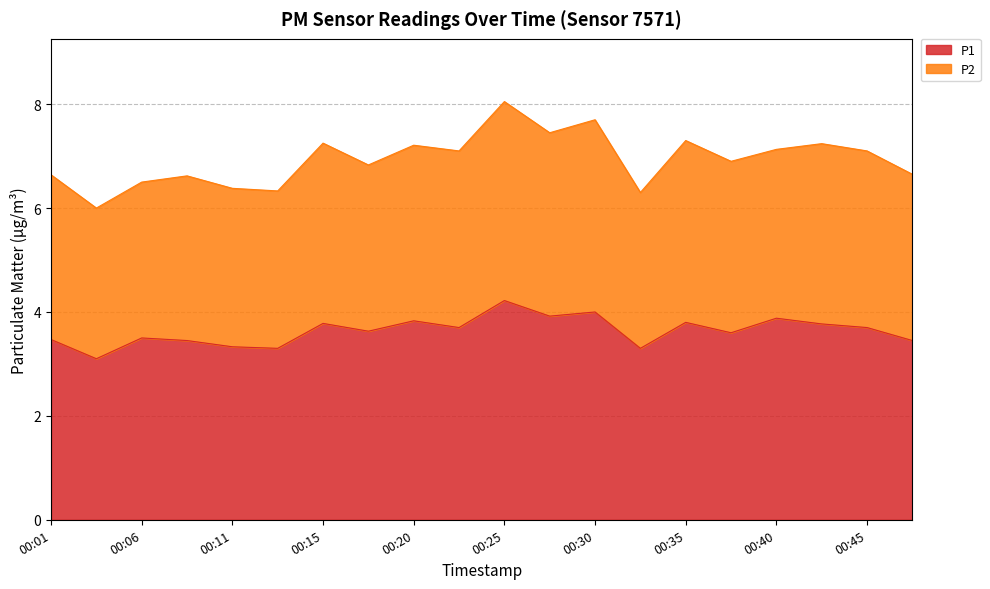

Reading left to right, extract all data points from this chart.

P1: 00:01=3.5	00:03=3.1	00:06=3.5	00:08=3.5	00:11=3.3	00:13=3.3	00:15=3.8	00:18=3.6	00:20=3.8	00:23=3.7	00:25=4.2	00:28=3.9	00:30=4.0	00:33=3.3	00:35=3.8	00:38=3.6	00:40=3.9	00:42=3.8	00:45=3.7	00:47=3.5
P2: 00:01=6.6	00:03=6.0	00:06=6.5	00:08=6.6	00:11=6.4	00:13=6.3	00:15=7.2	00:18=6.8	00:20=7.2	00:23=7.1	00:25=8.1	00:28=7.4	00:30=7.7	00:33=6.3	00:35=7.3	00:38=6.9	00:40=7.1	00:42=7.2	00:45=7.1	00:47=6.7